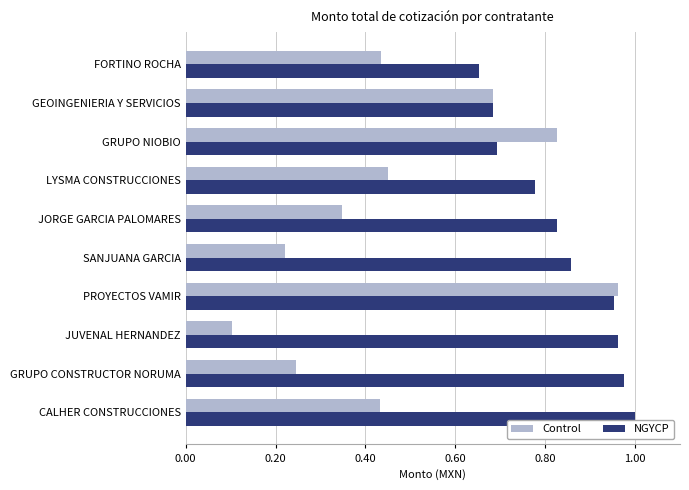

At how many categories does at least one series exceed 0?

10